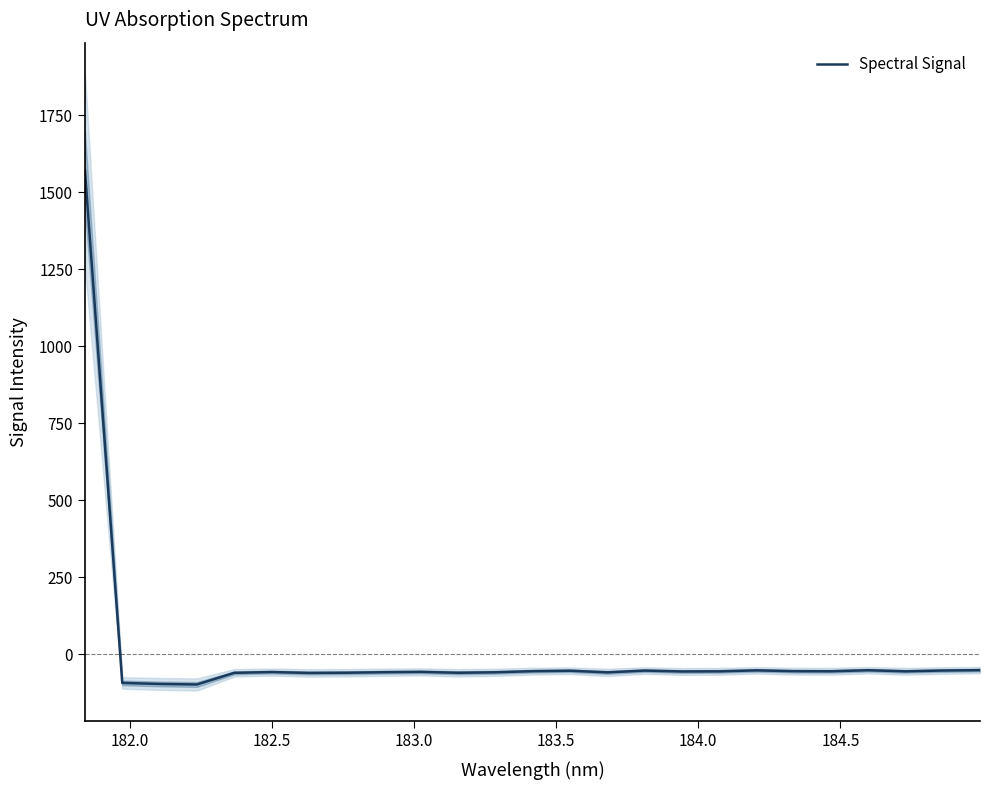

True or false: there are more than 1 points higher than both neighbors.

True